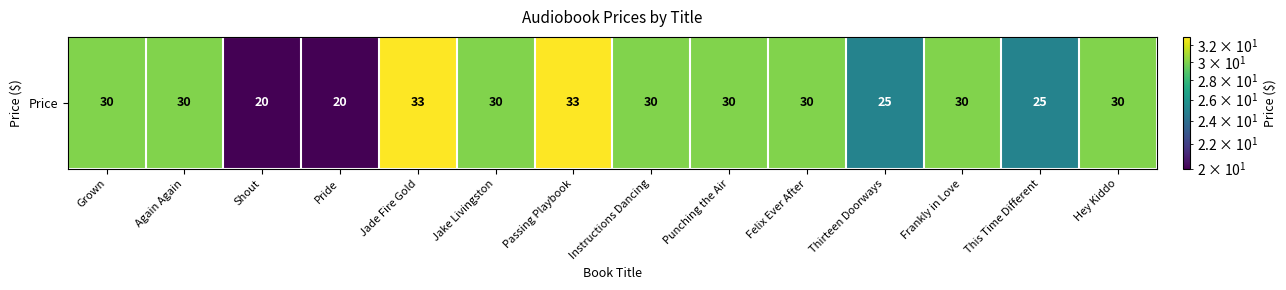

List the labels in order of value, largest first.

Jade Fire Gold, Passing Playbook, Grown, Again Again, Jake Livingston, Instructions Dancing, Punching the Air, Felix Ever After, Frankly in Love, Hey Kiddo, Thirteen Doorways, This Time Different, Shout, Pride